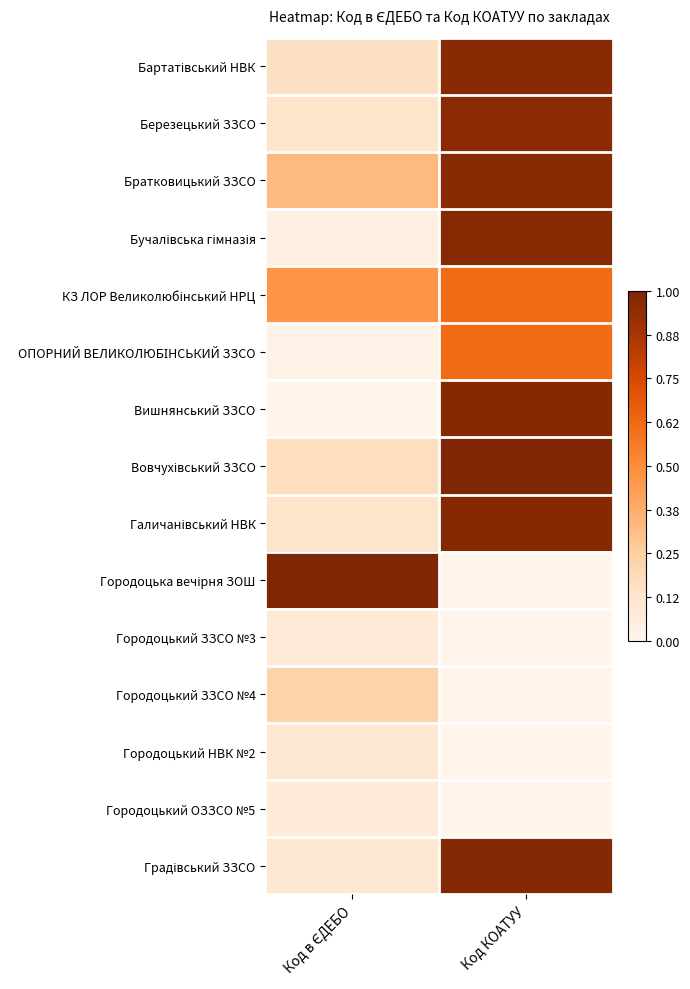

Count the number of categories in the chart.

2